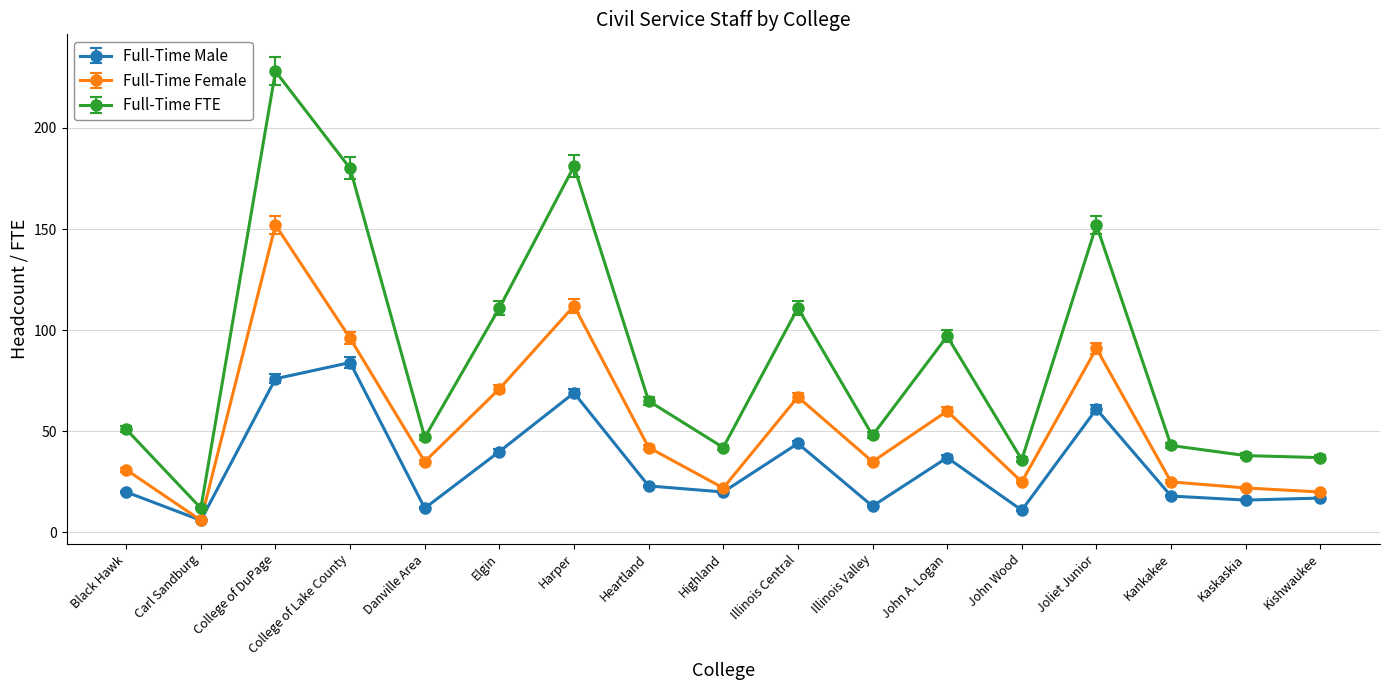

What are all the series names shown in the legend?

Full-Time Male, Full-Time Female, Full-Time FTE